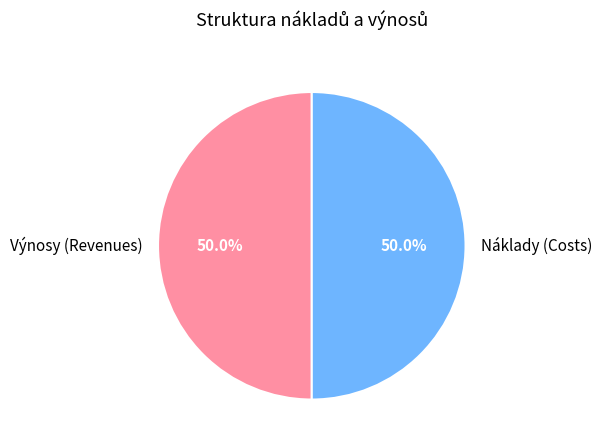

What is the ratio of the value at Výnosy (Revenues) to the value at Náklady (Costs)?

1.0